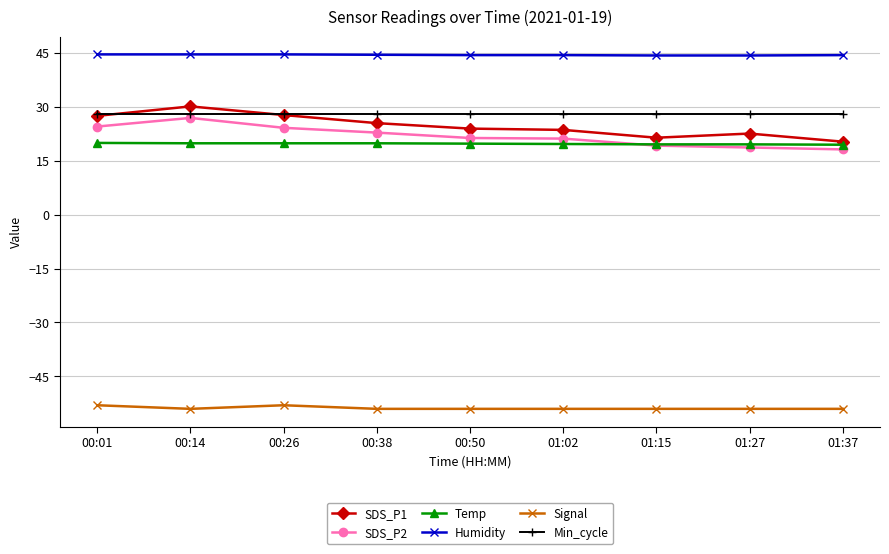

What is the lowest value of the Signal series?

-54.0